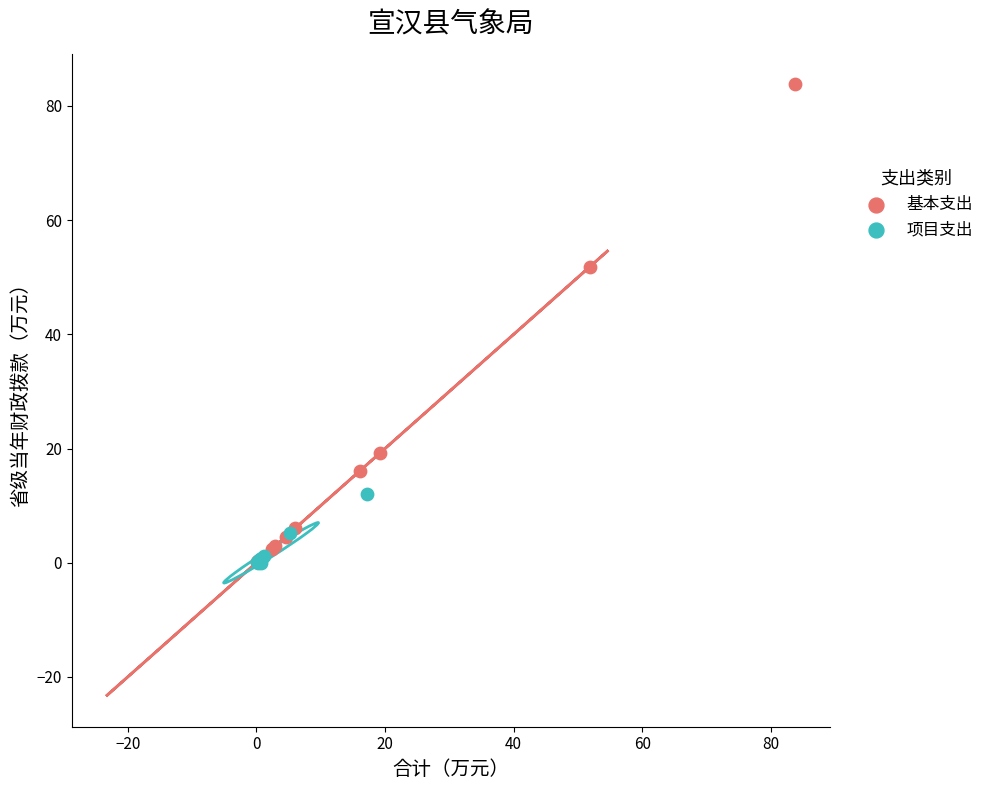

Which series reaches the maximum Y coordinate?

基本支出